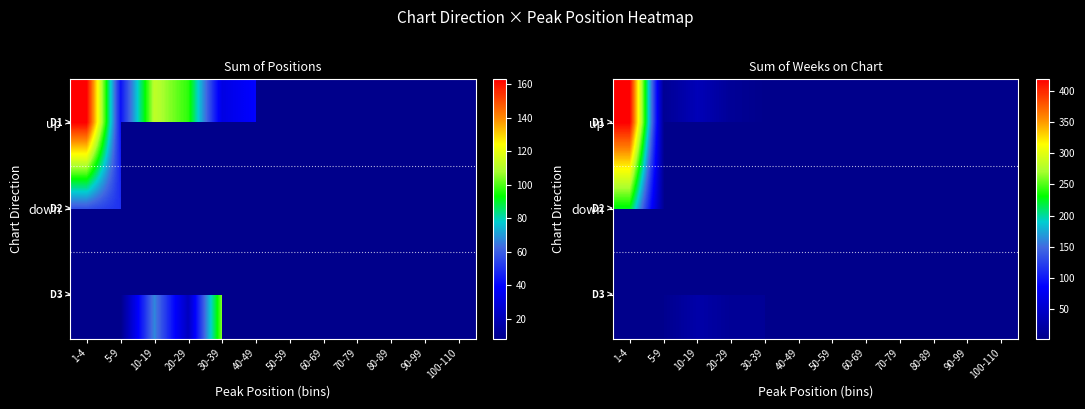

Between 60-69 and 40-49, which is larger?

40-49